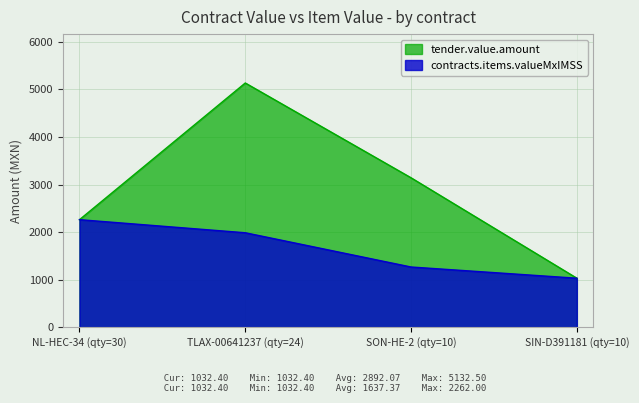

Is it true that tender.value.amount equals 1045.3 at 30?

False